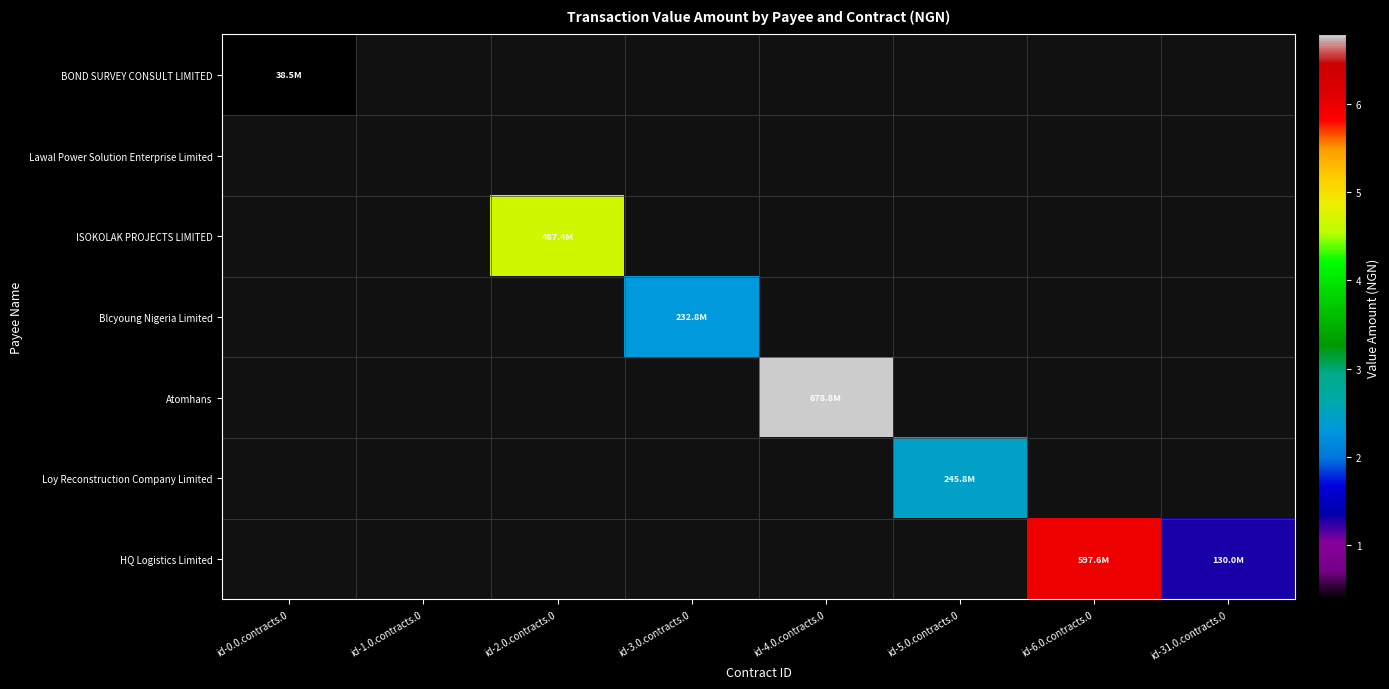

Count the number of categories in the chart.

8